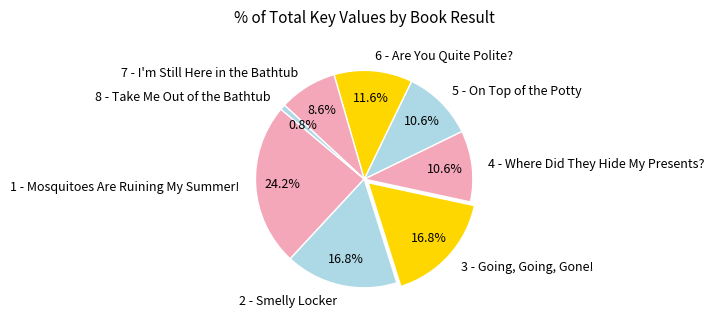

How many segments does this pie chart have?

8